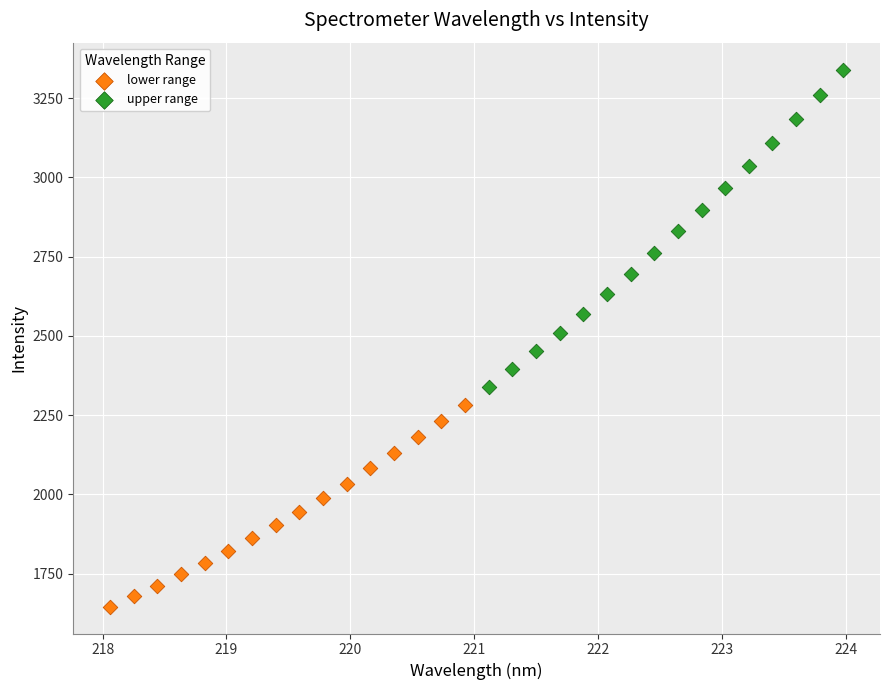

What are all the series names shown in the legend?

lower range, upper range